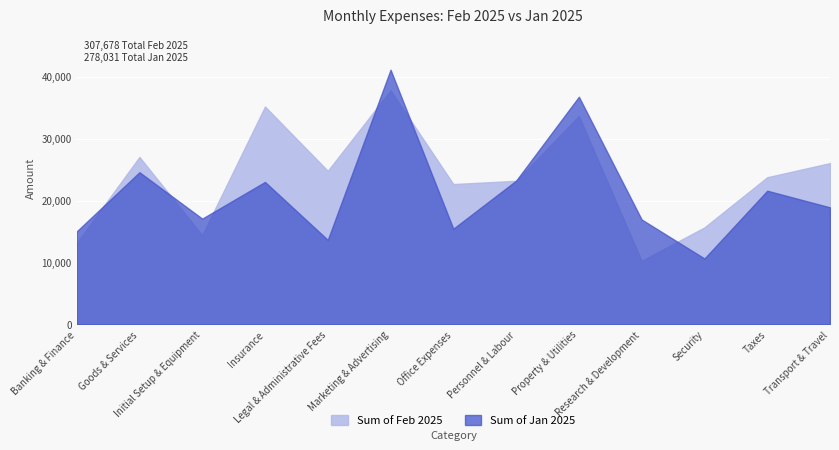

Rank the series by their maximum value, from lowest to highest.

Sum of Feb 2025, Sum of Jan 2025